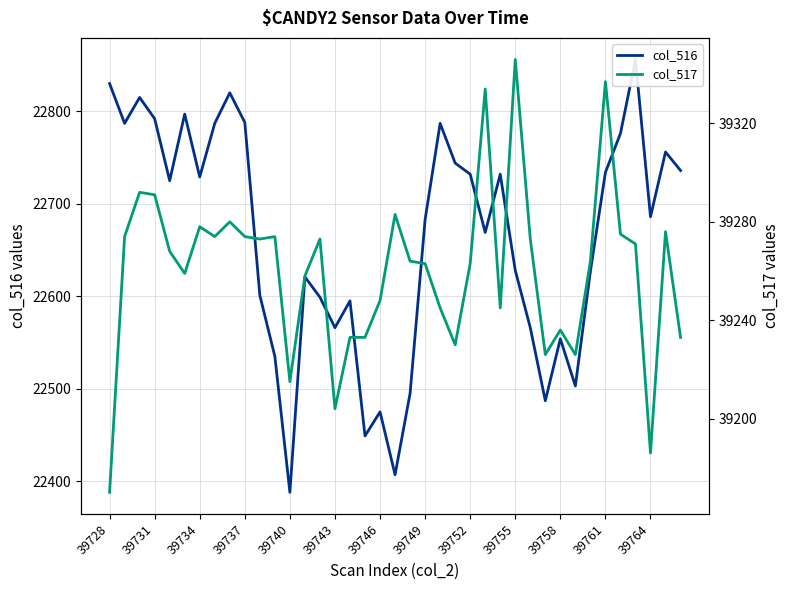

How many series are shown in this chart?

2